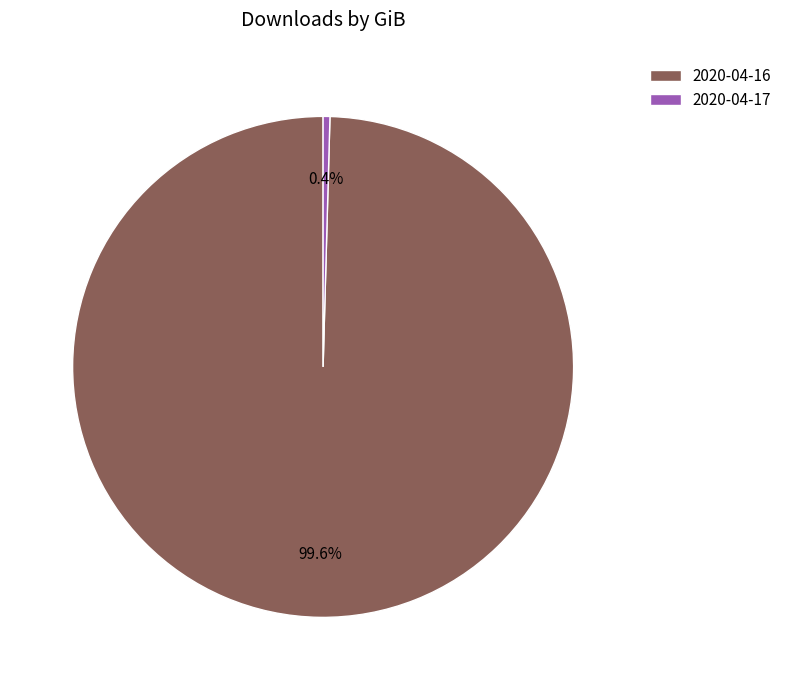

To the nearest percent, what percentage of the pie is 2020-04-16?

100%